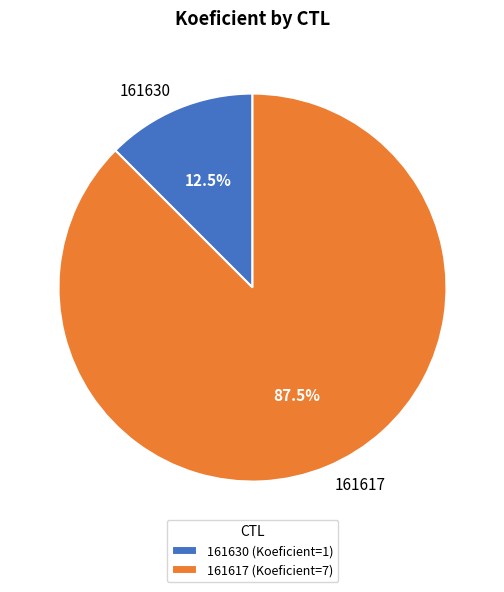

How much of the chart is everything except 161630?

87.5%